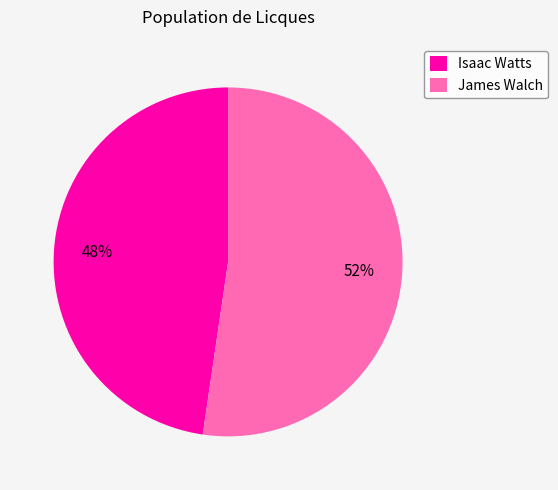

How many slices are in this pie chart?

2